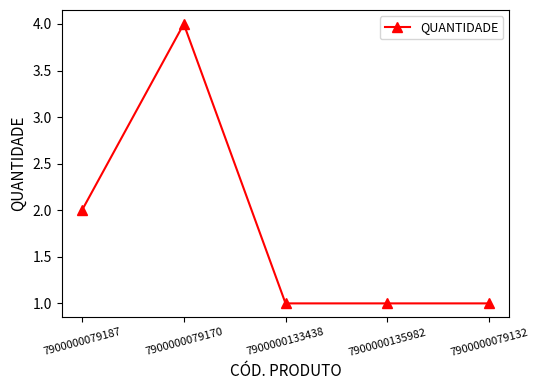

Count the number of data series in this chart.

1